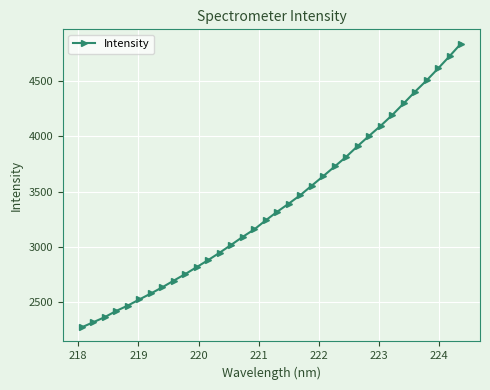

What is the value of the 15th point from the left?

3093.2